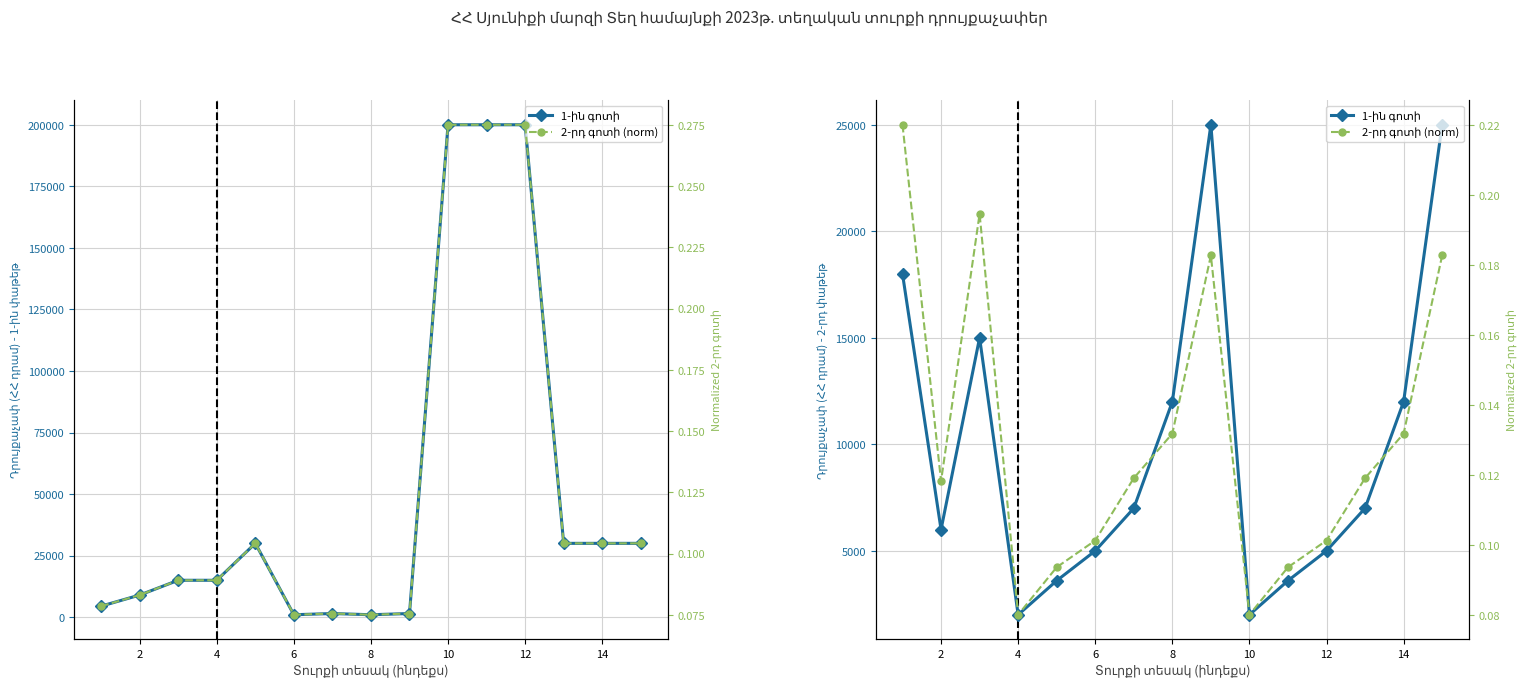

Reading left to right, extract all data points from this chart.

1-ին գոտի: 18000.0	6000.0	15000.0	2000.0	3600.0	5000.0	7000.0	12000.0	25000.0	2000.0	3600.0	5000.0	7000.0	12000.0	25000.0
2-րդ գոտի (norm): 0.2	0.1	0.2	0.1	0.1	0.1	0.1	0.1	0.2	0.1	0.1	0.1	0.1	0.1	0.2